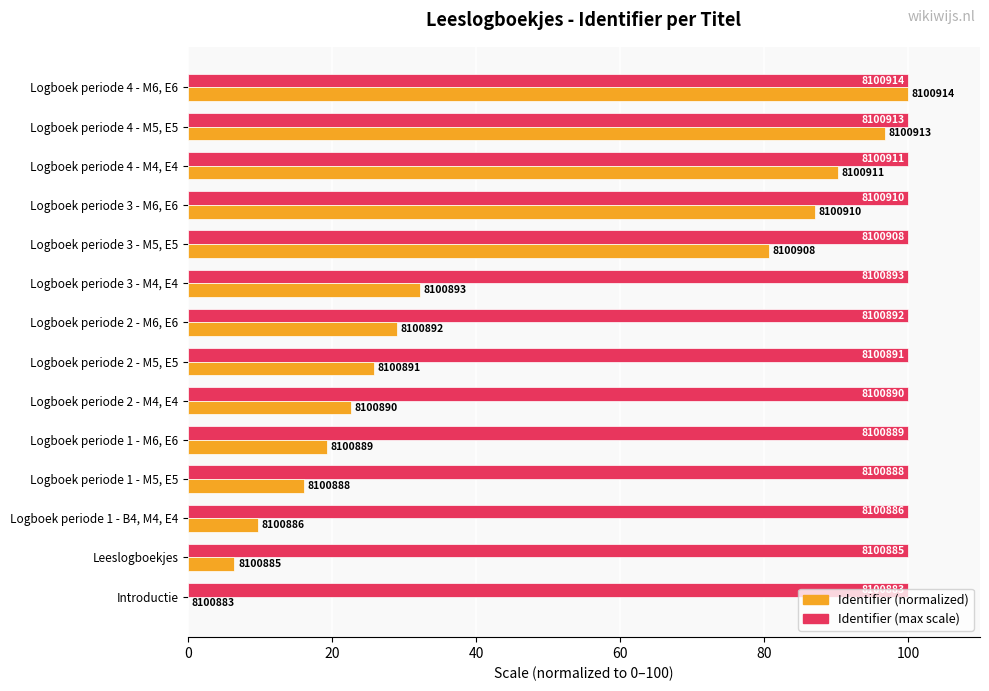

What are all the series names shown in the legend?

Identifier (normalized), Identifier (max scale)